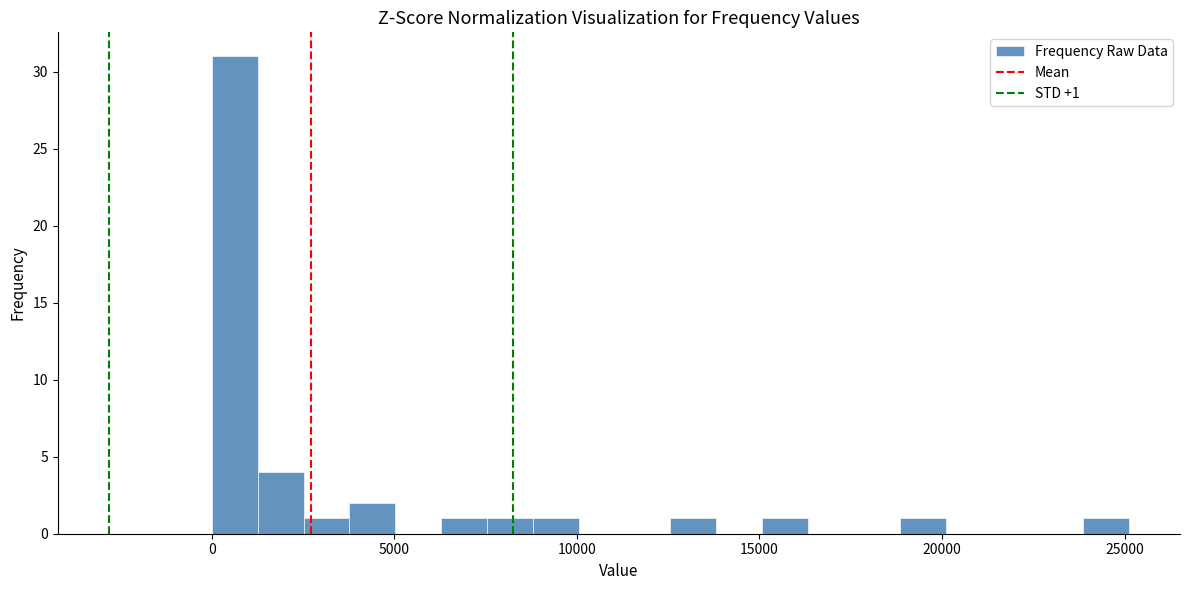

Read against the x-axis, roughly where is the centre of the tallest bar?

500